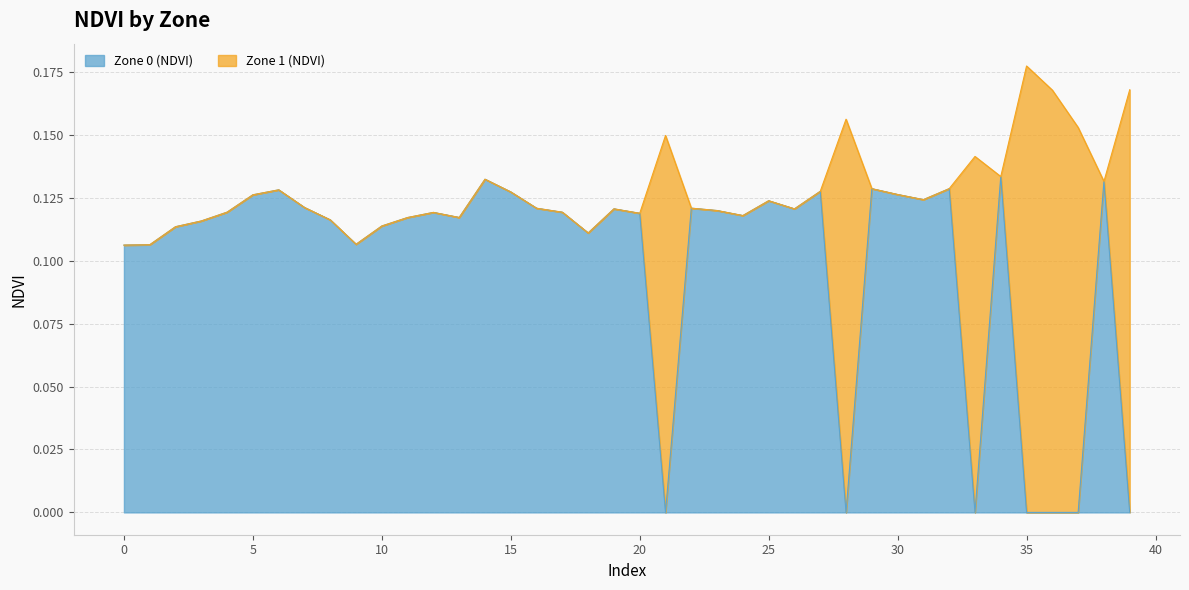

Which category has the lowest value across all series?

21